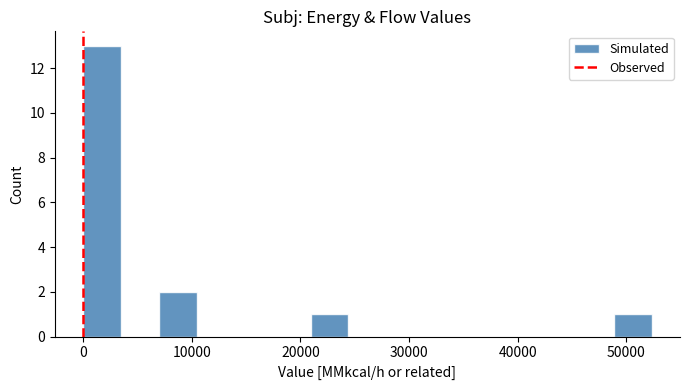

Read against the x-axis, roughly where is the centre of the tallest bar?

2000